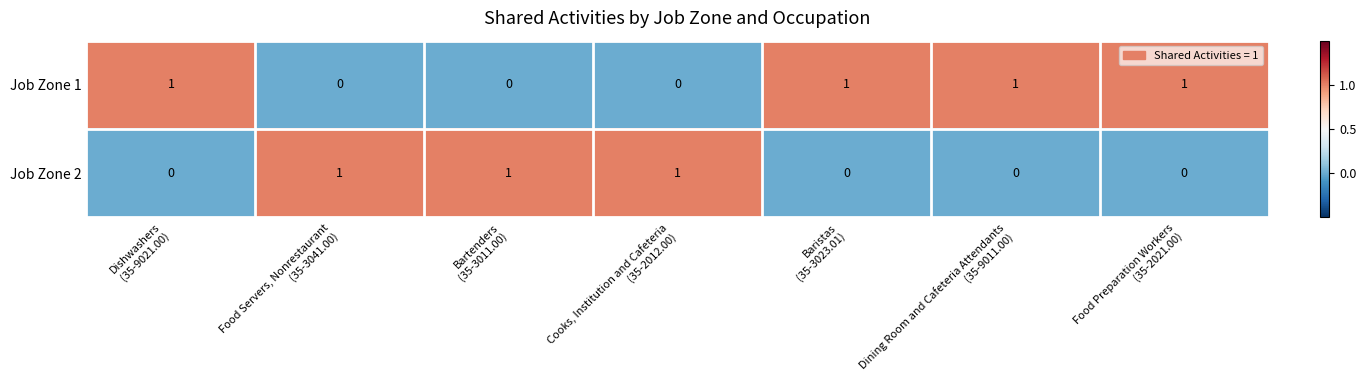

At how many categories does at least one series exceed 0?

7